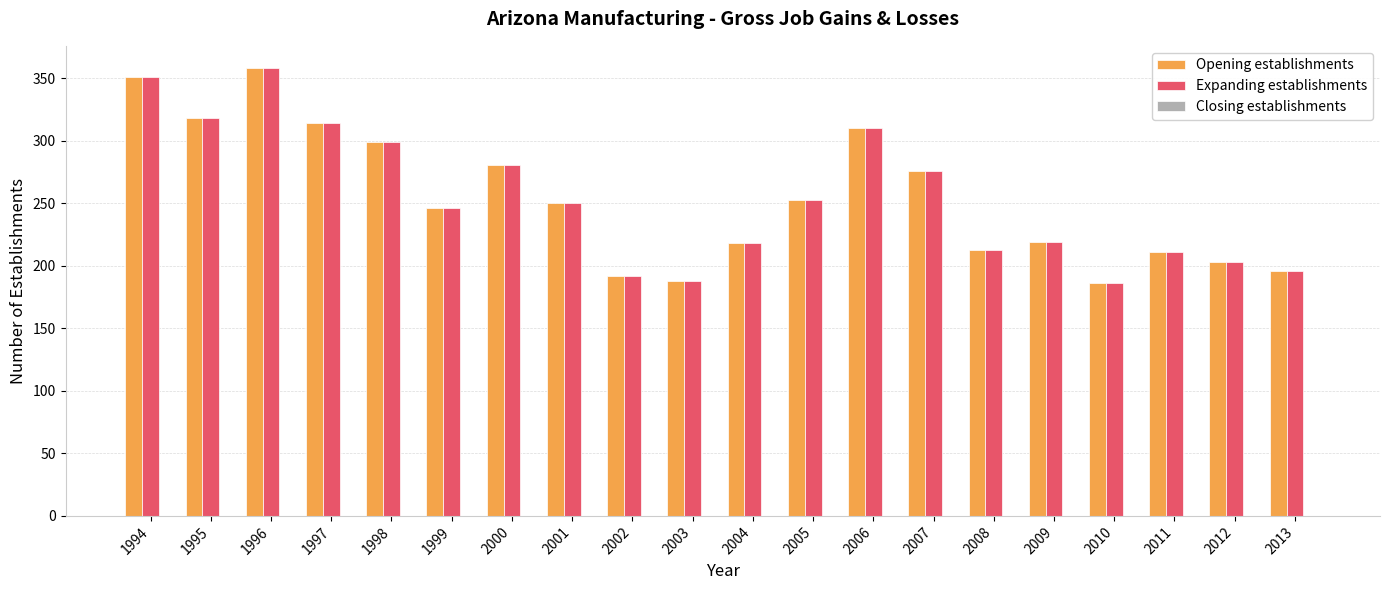

Where does the Expanding establishments series first go above 250?

1994